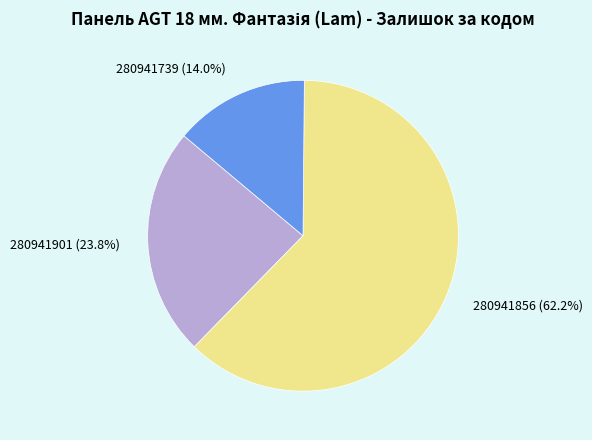

Which slice is the smallest?

280941739